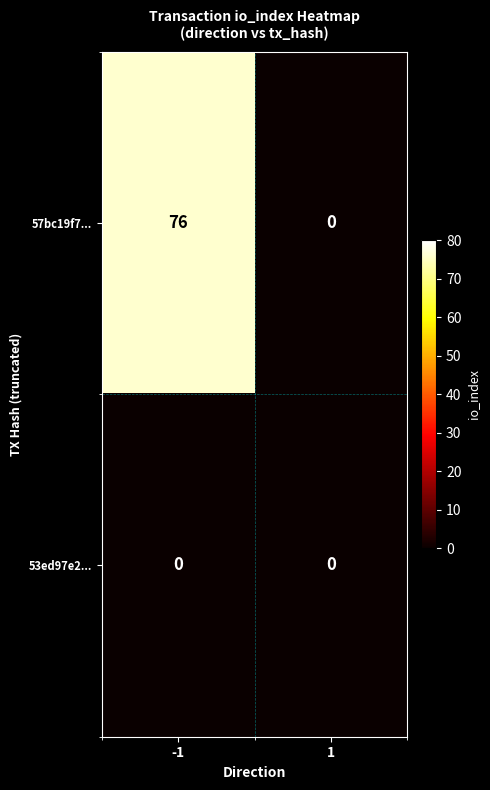

What is the sum of the 57bc19f7... values at 1 and -1?

76